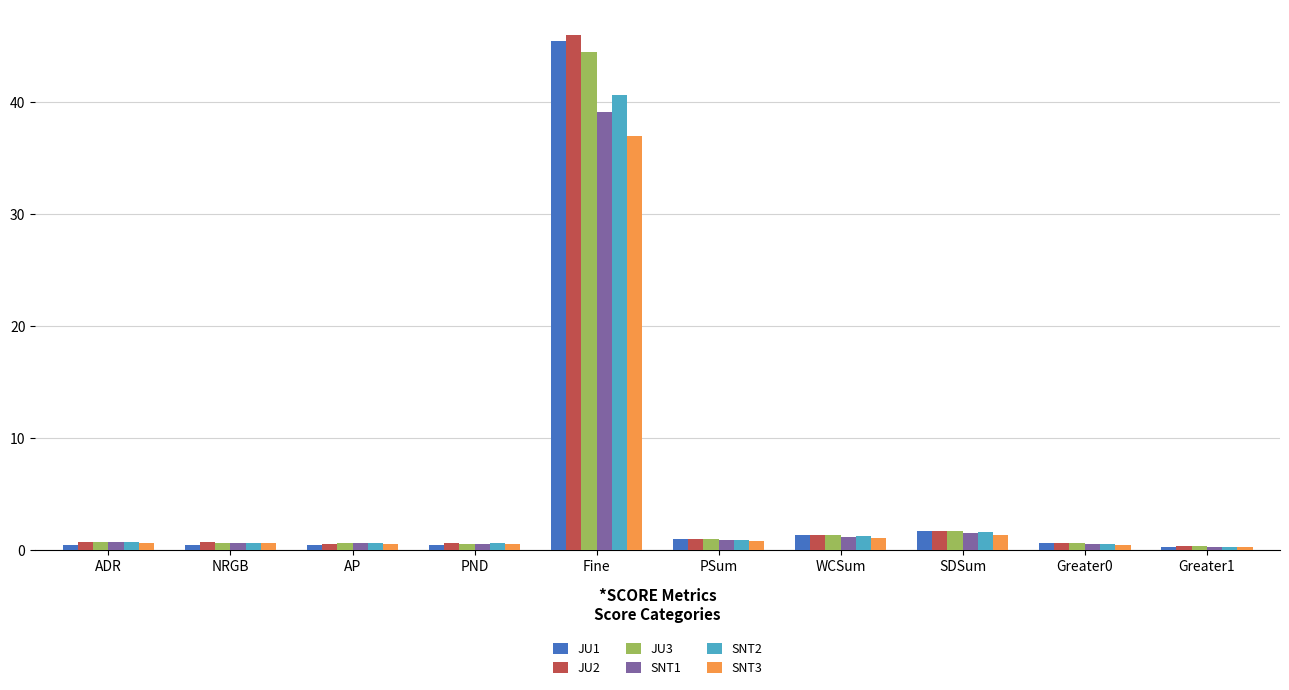

What is the greatest value displayed?

45.9